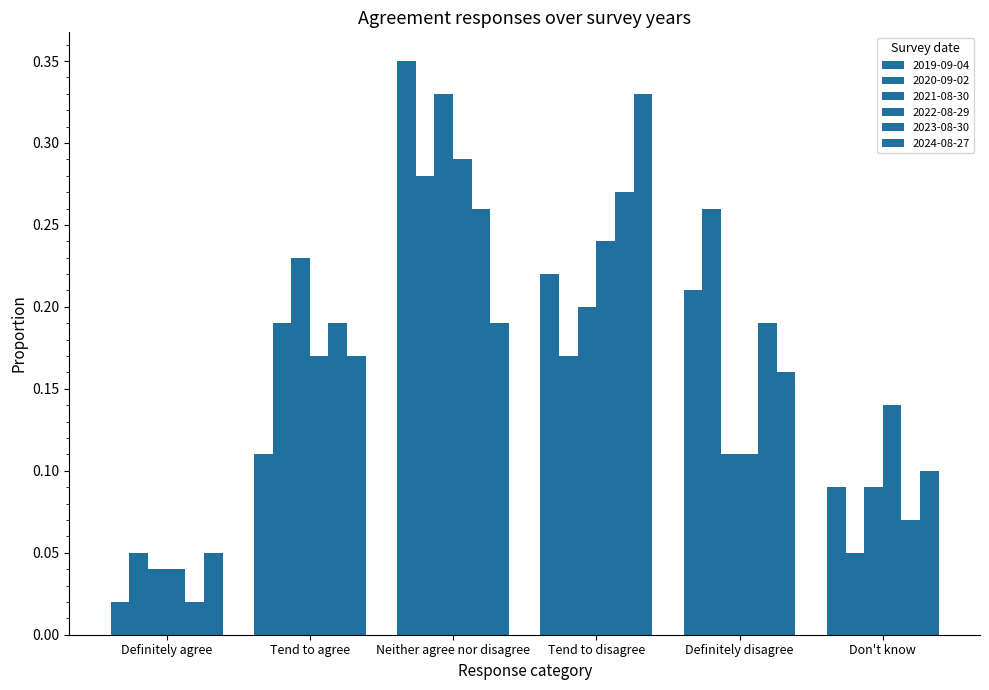

Count the number of categories in the chart.

6